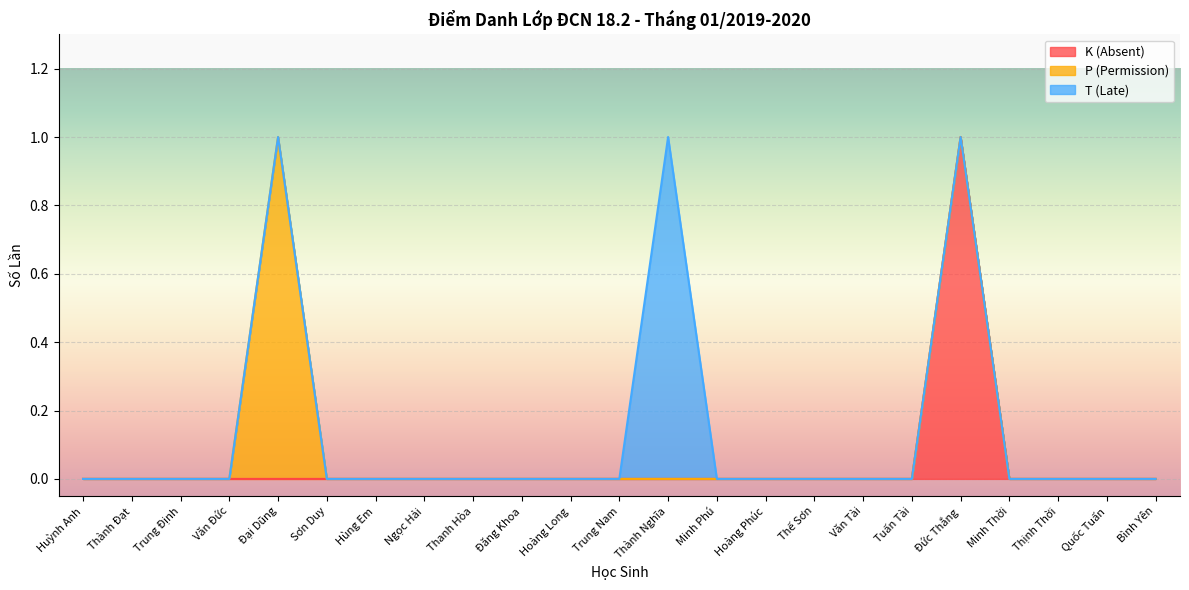

At which category is the sum across all series the highest?

Đại Dũng